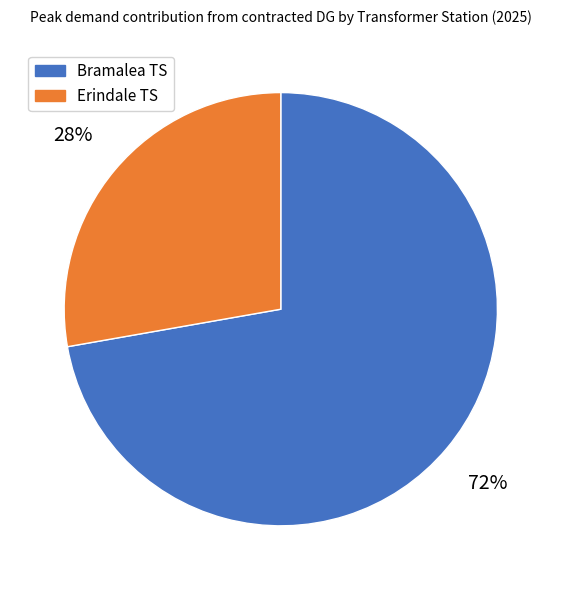

Which category has the biggest portion of the pie?

Bramalea TS